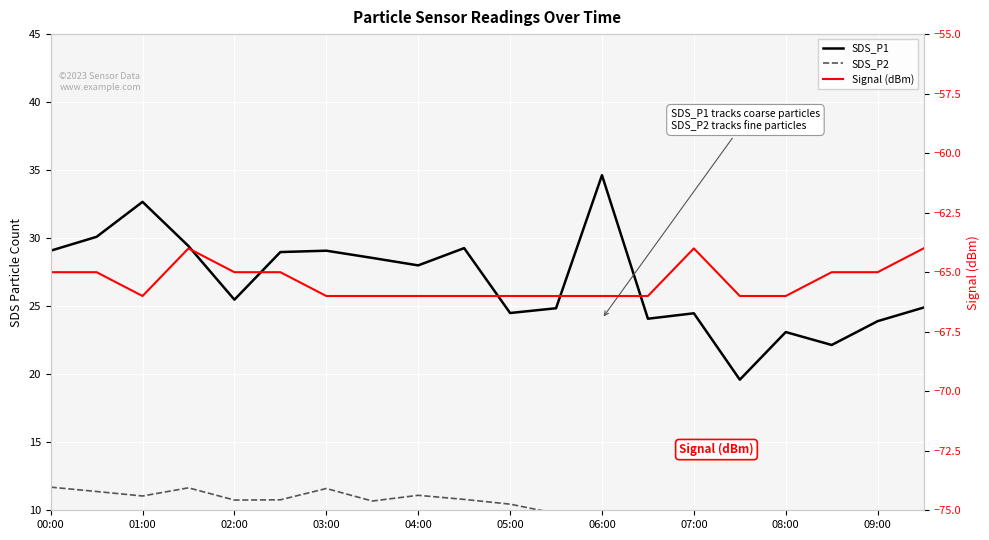

Count the number of categories in the chart.

20